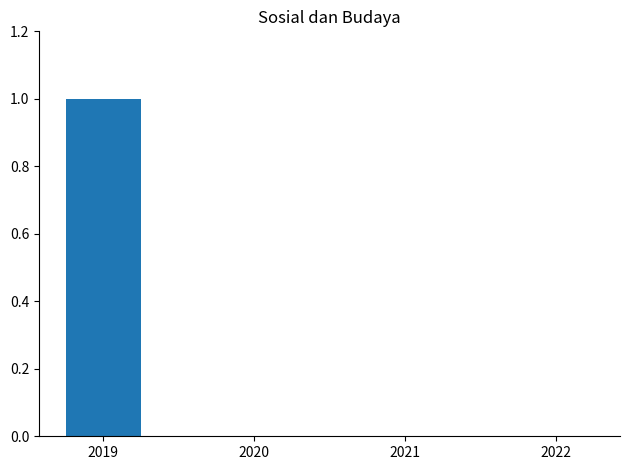

Count the number of categories in the chart.

4